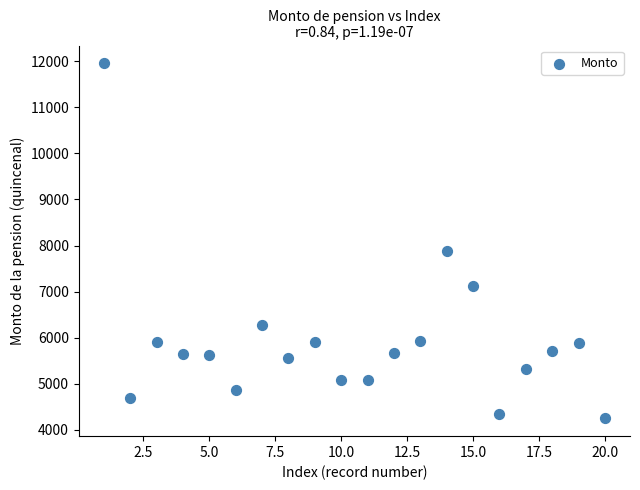

What is the range of X values (max minus min)?

19.0